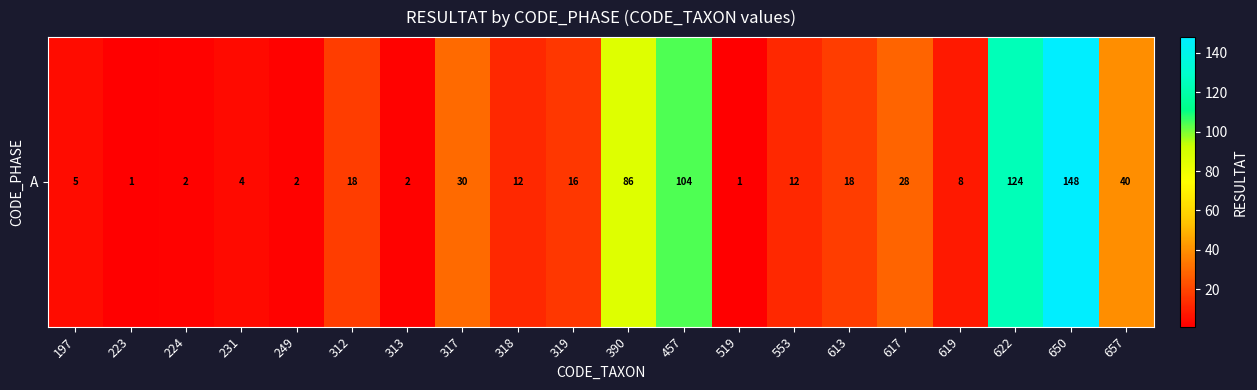

True or false: the data shows 148 at 650.

True